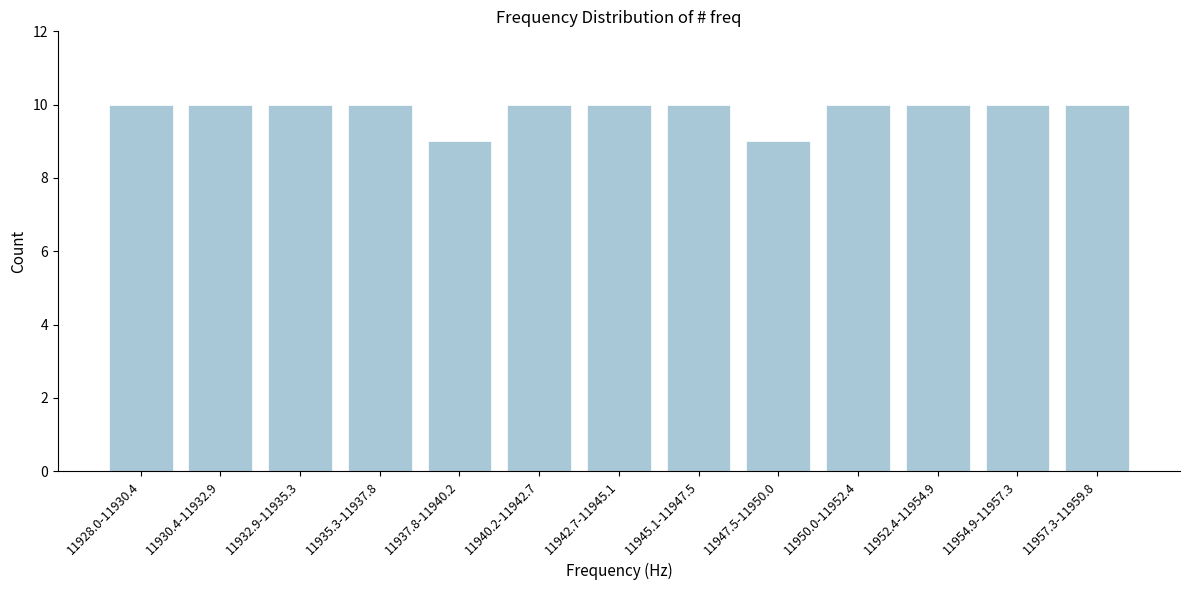

Reading left to right, extract all data points from this chart.

10	10	10	10	9	10	10	10	9	10	10	10	10